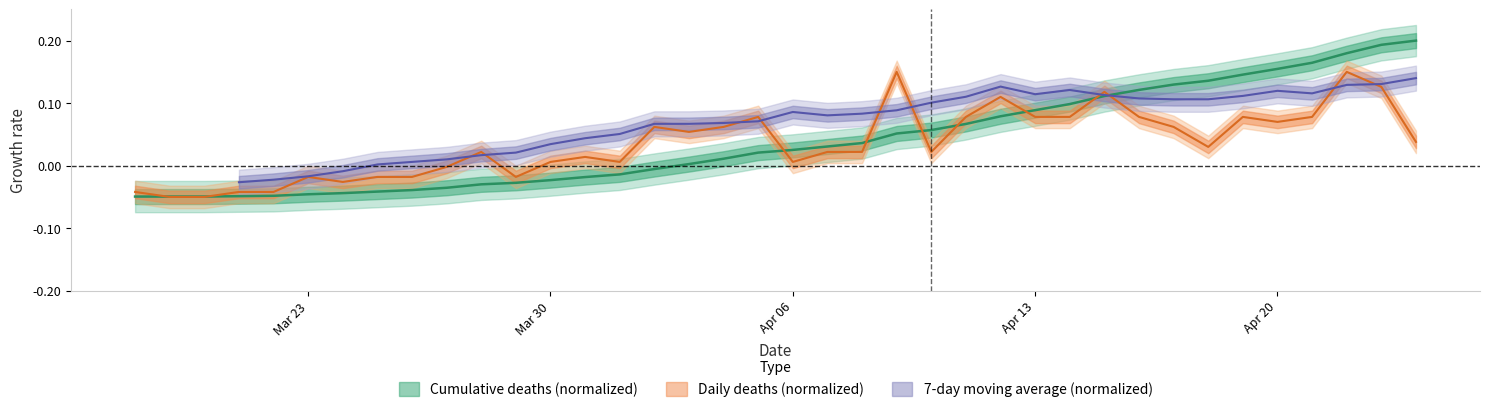

The cumulative series shows 0.1 at 25. True or false?

False